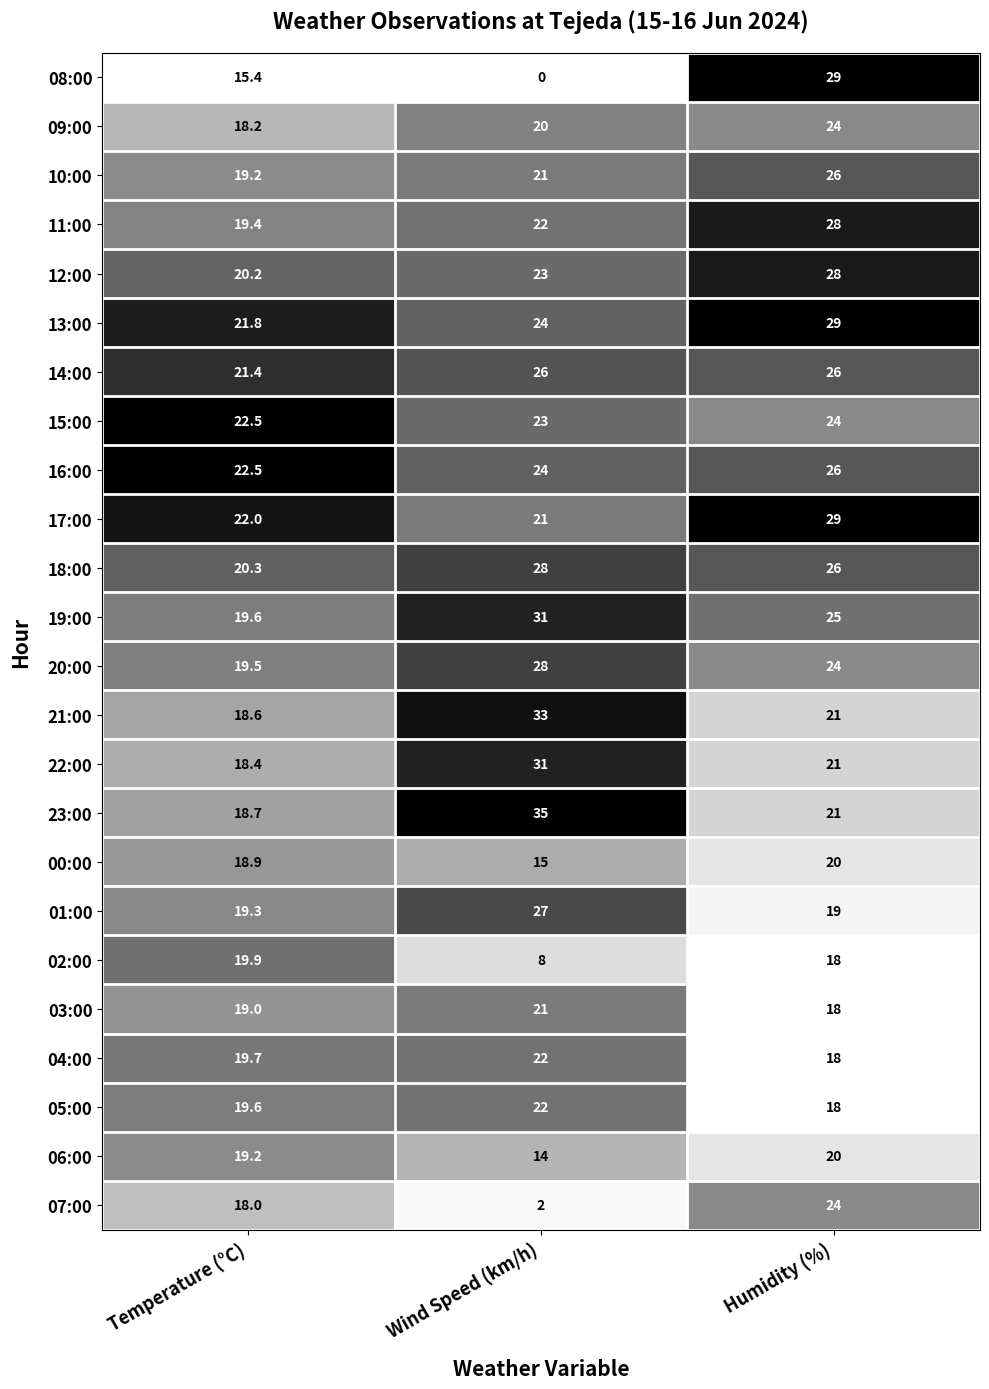

The value of 22:00 at Wind Speed (km/h) is 14.2. True or false?

False